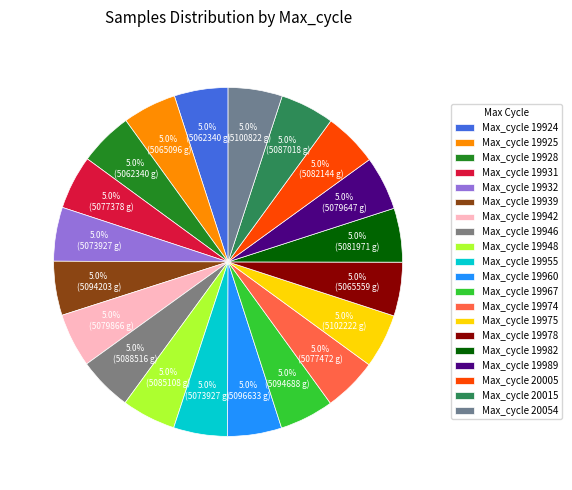

How many segments does this pie chart have?

20